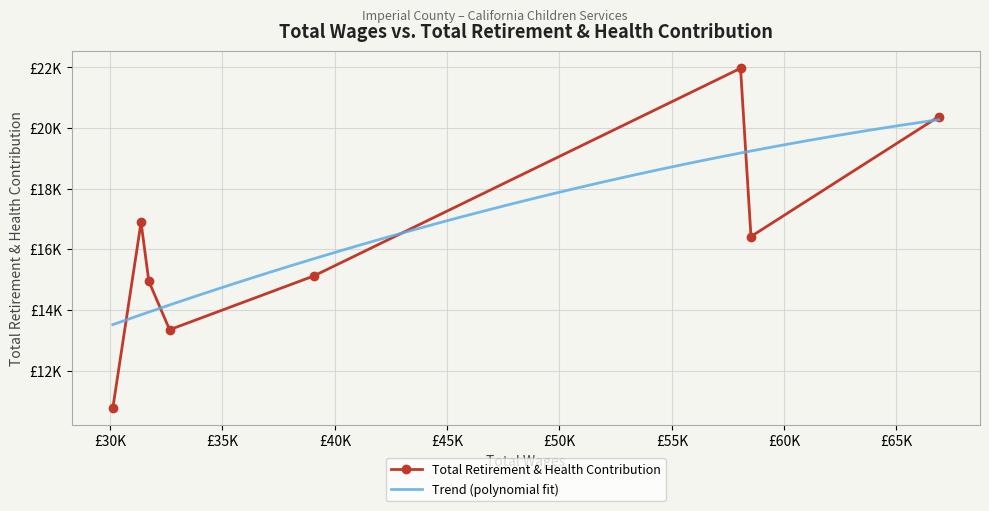

What is the minimum value shown in the chart?

10764